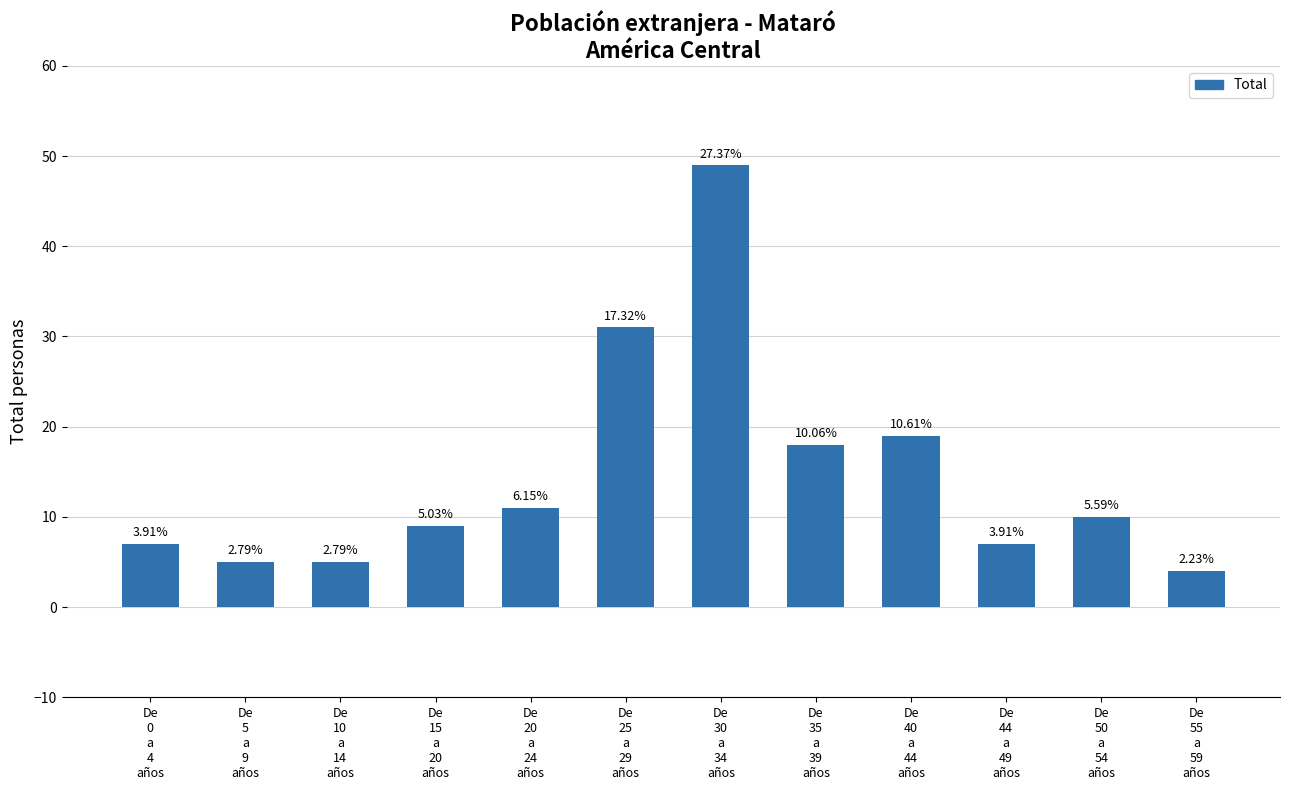

List the labels in order of value, largest first.

De
30
a
34
años, De
25
a
29
años, De
40
a
44
años, De
35
a
39
años, De
20
a
24
años, De
50
a
54
años, De
15
a
20
años, De
0
a
4
años, De
44
a
49
años, De
5
a
9
años, De
10
a
14
años, De
55
a
59
años